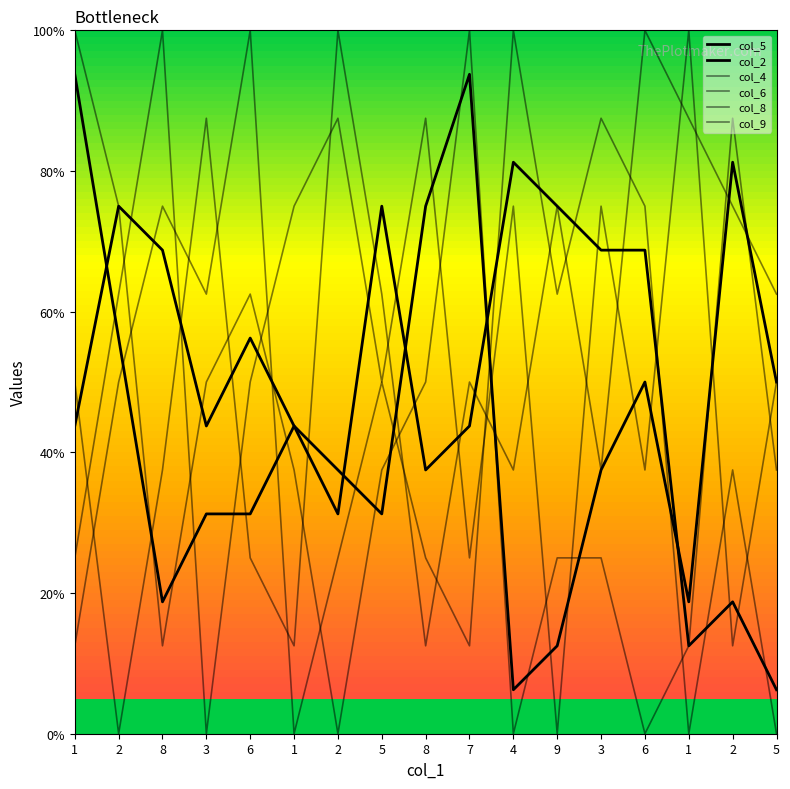

At which category is the sum across all series the highest?

3